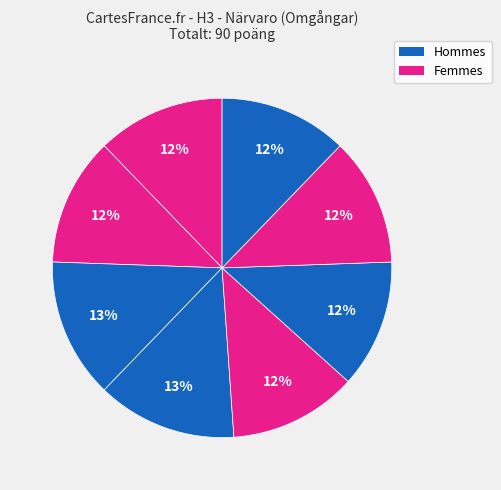

Is there a majority slice in this chart?

No